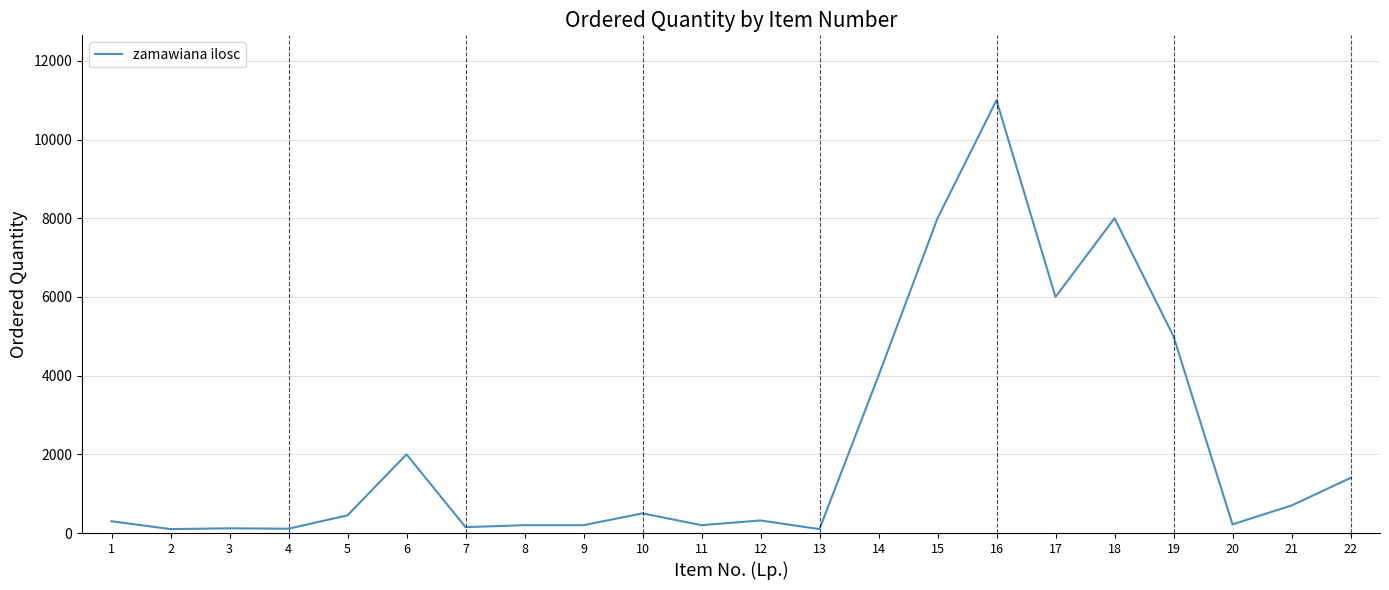

What is the difference between the maximum and second lowest values?

10900